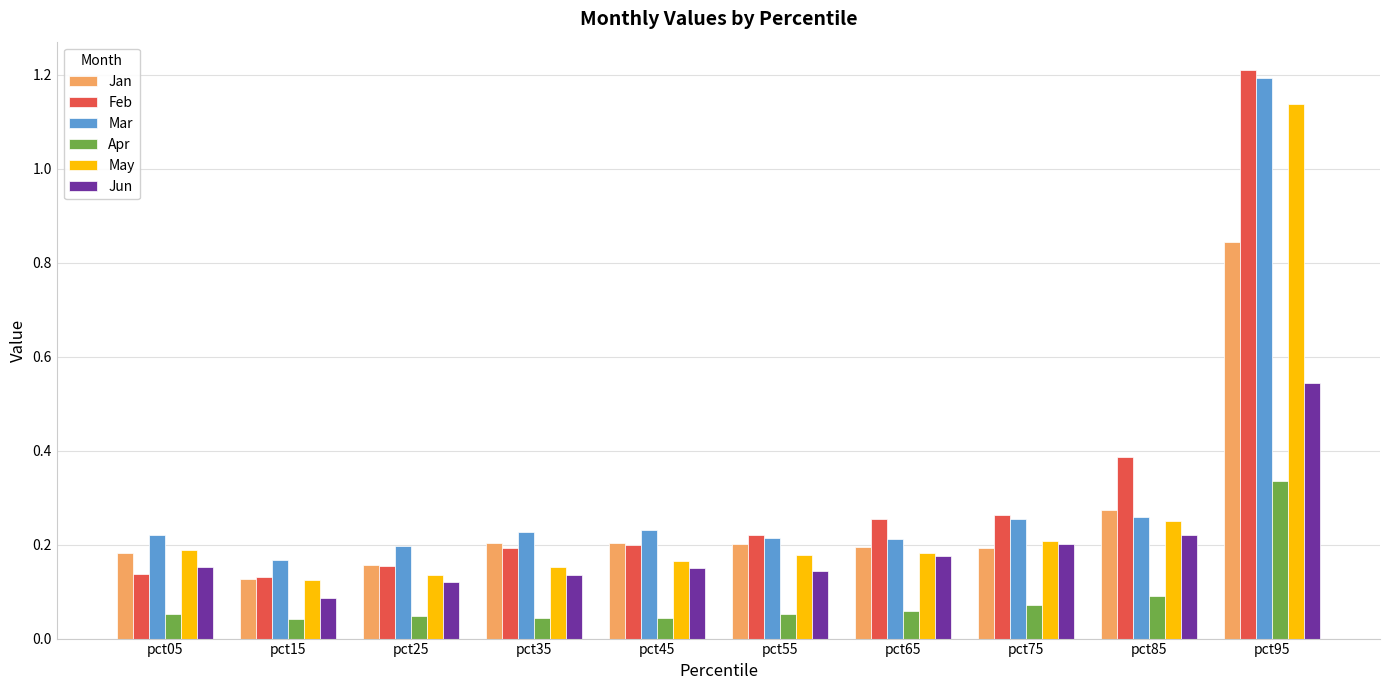

At which category is the sum across all series the highest?

pct95